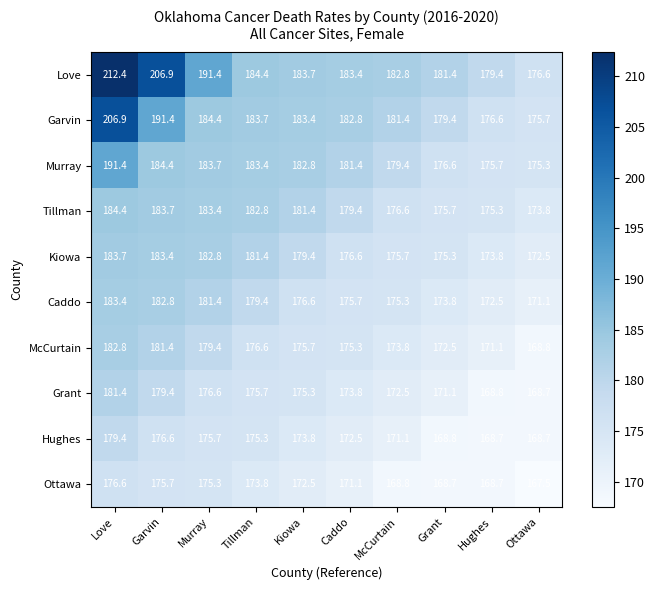

What is the maximum value shown in the chart?

212.4